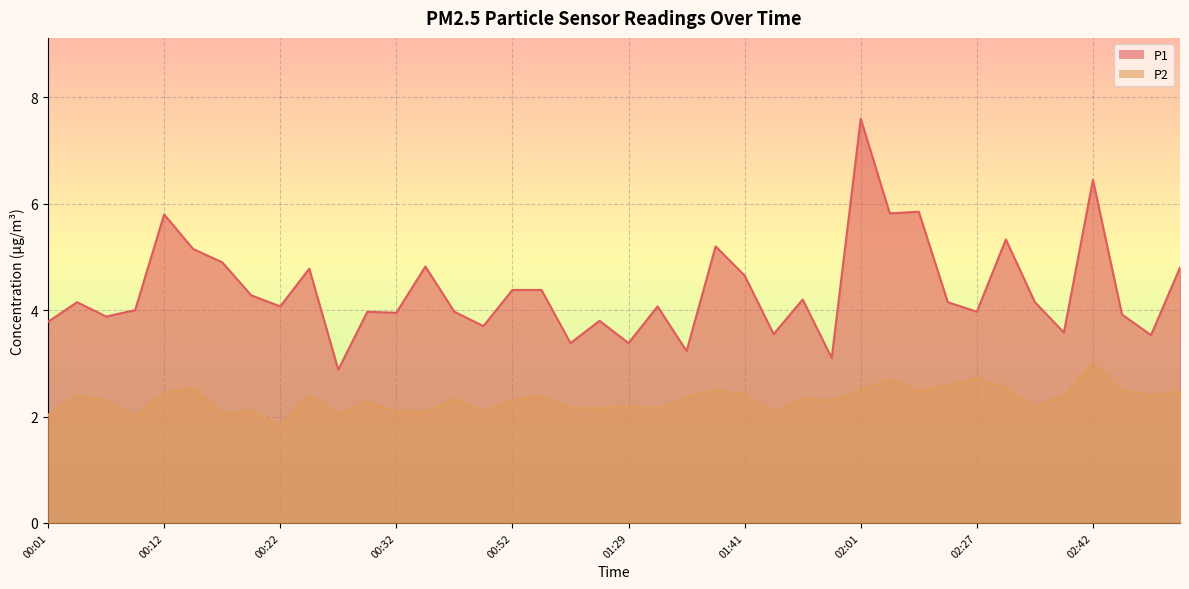

How many data points does each series have?

40